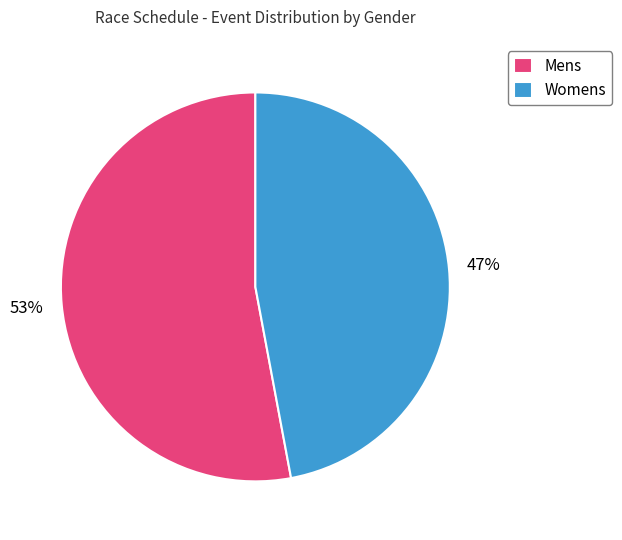

To the nearest percent, what is the combined percentage of Mens and Womens?

100%